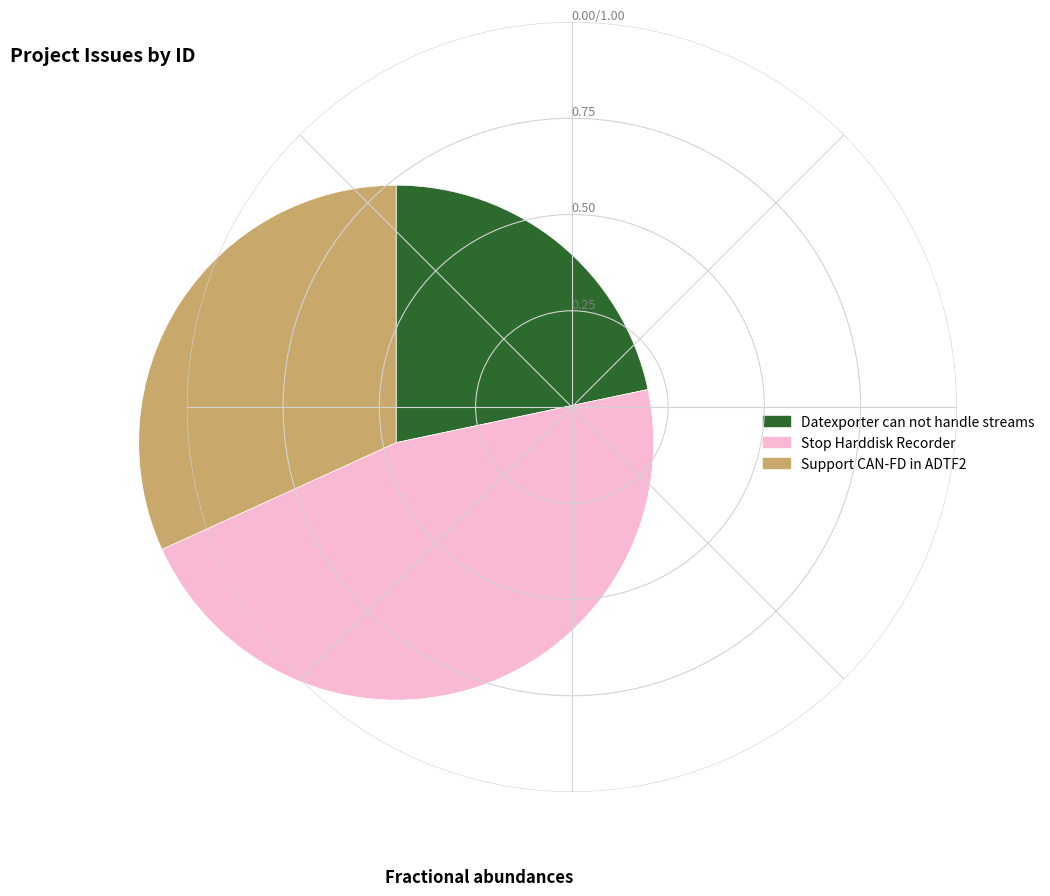

Combined, do Stop Harddisk Recorder and Datexporter can not handle streams account for over 50%?

Yes